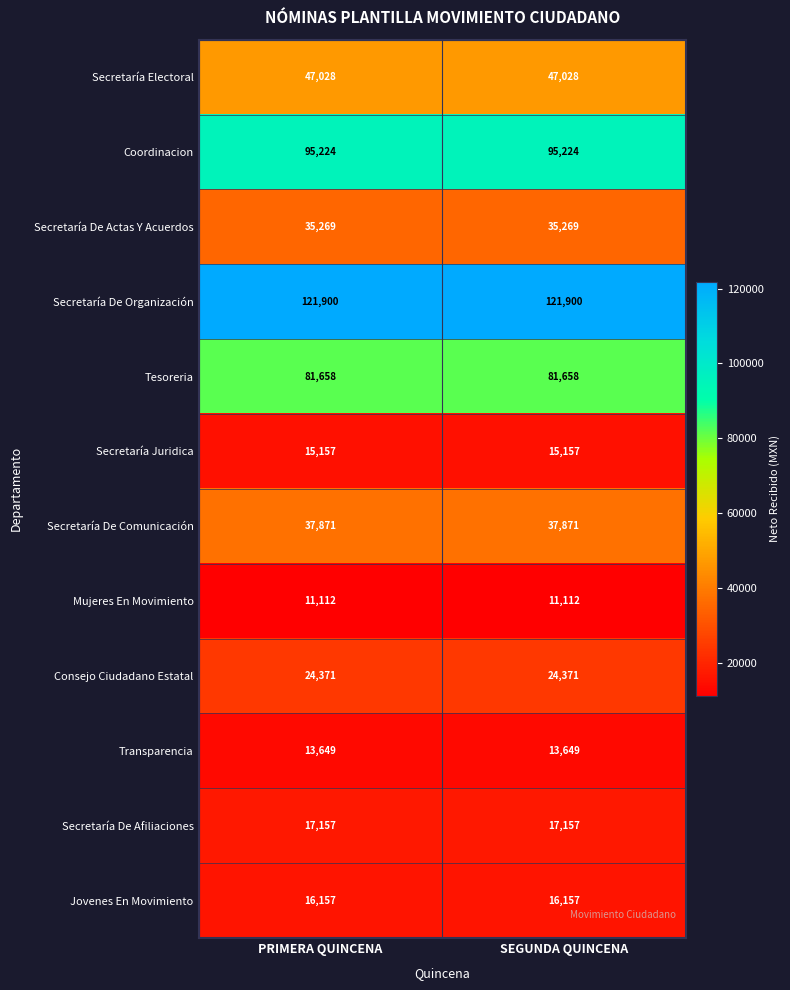

Reading left to right, transcribe all the data shown in this chart.

Secretaría Electoral: 47028	47028
Coordinacion: 95224	95224
Secretaría De Actas Y Acuerdos: 35269	35269
Secretaría De Organización: 121900	121900
Tesoreria: 81658	81658
Secretaría Juridica: 15157	15157
Secretaría De Comunicación: 37871	37871
Mujeres En Movimiento: 11112	11112
Consejo Ciudadano Estatal: 24371	24371
Transparencia: 13649	13649
Secretaría De Afiliaciones: 17157	17157
Jovenes En Movimiento: 16157	16157